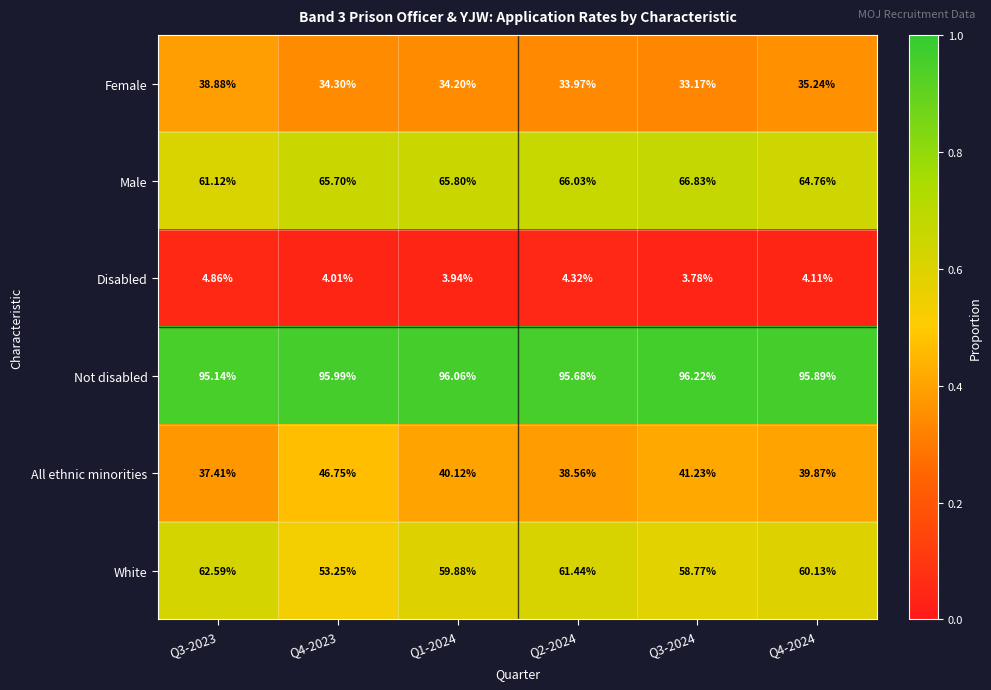

What is the difference between the highest and lowest values at Q1-2024?

92.1